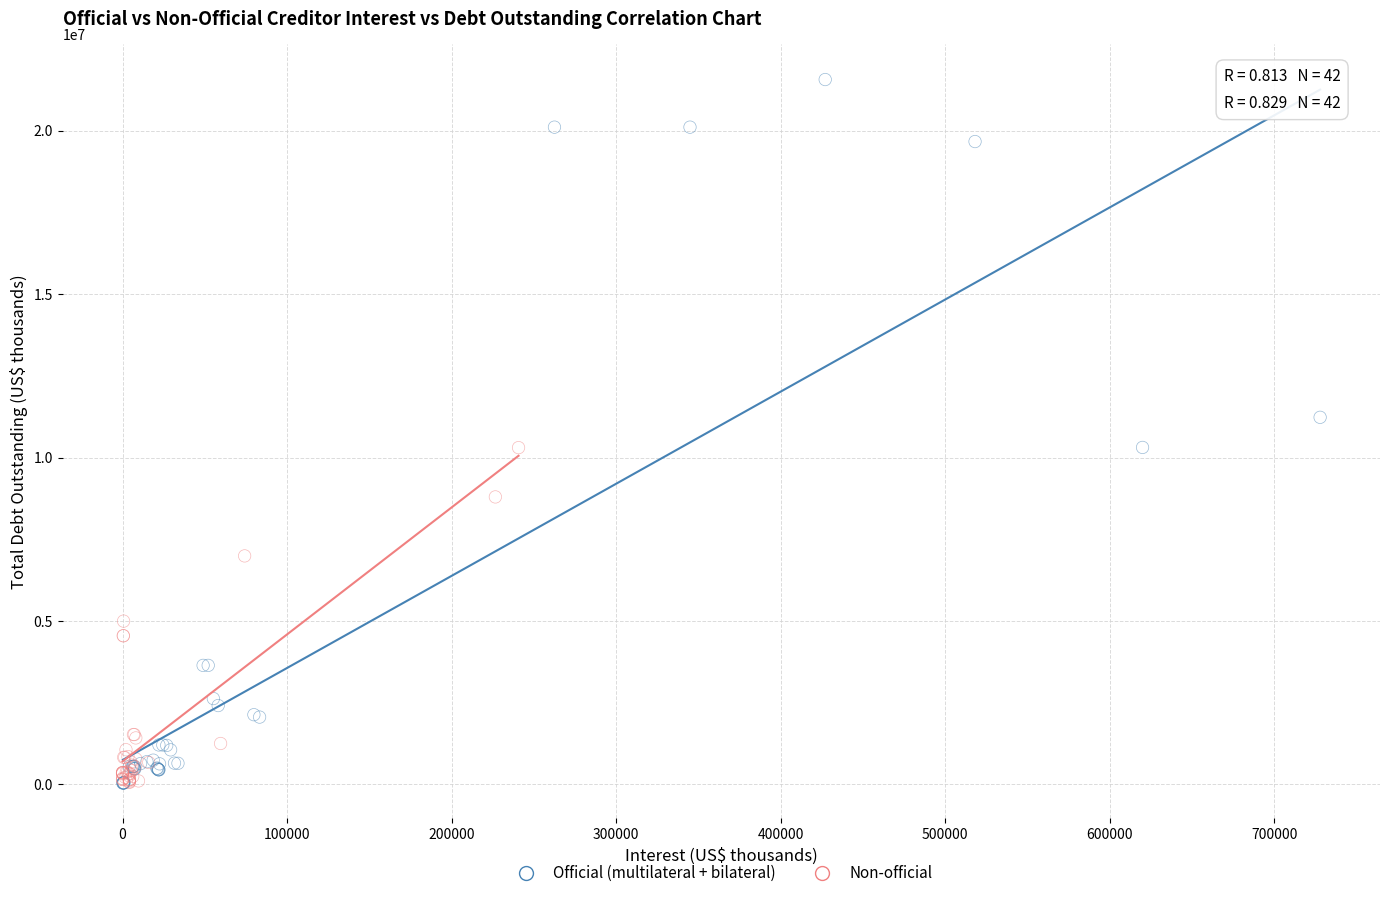

Which series has the widest spread of Y values?

Official (multilateral + bilateral)